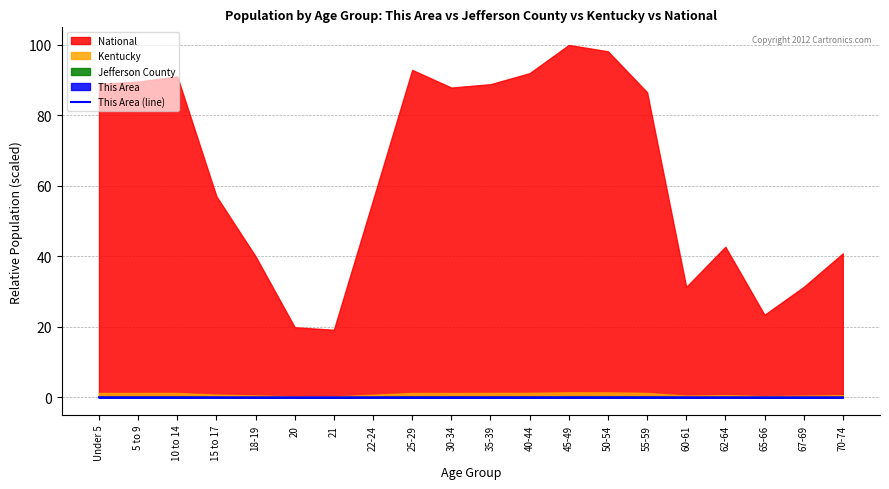

Reading left to right, list all the values displayed in this chart.

Under 5=0.0	5 to 9=0.0	10 to 14=0.0	15 to 17=0.0	18-19=0.0	20=0.0	21=0.0	22-24=0.0	25-29=0.0	30-34=0.0	35-39=0.0	40-44=0.0	45-49=0.0	50-54=0.0	55-59=0.0	60-61=0.0	62-64=0.0	65-66=0.0	67-69=0.0	70-74=0.0